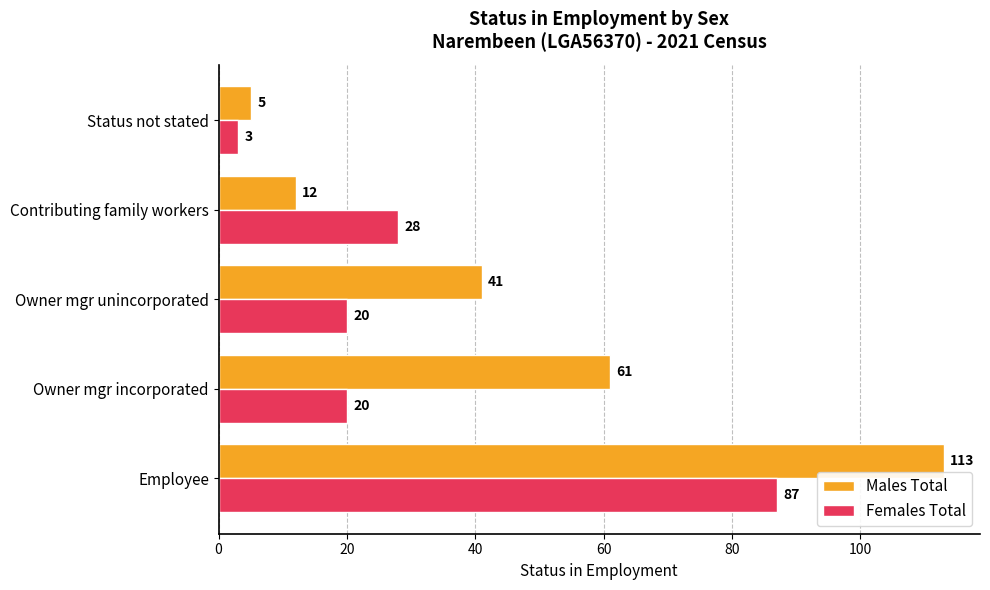

Which series has the largest range (max minus min)?

Males Total